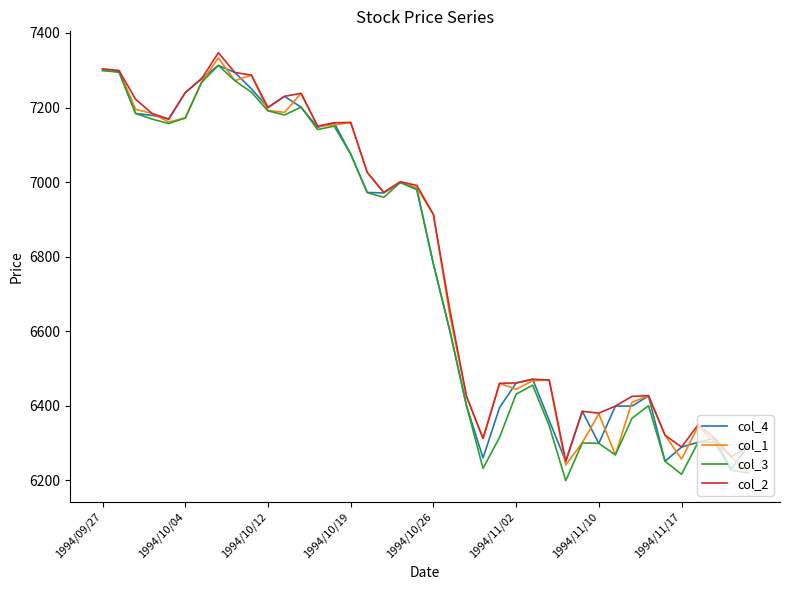

What is the smallest value displayed?

6199